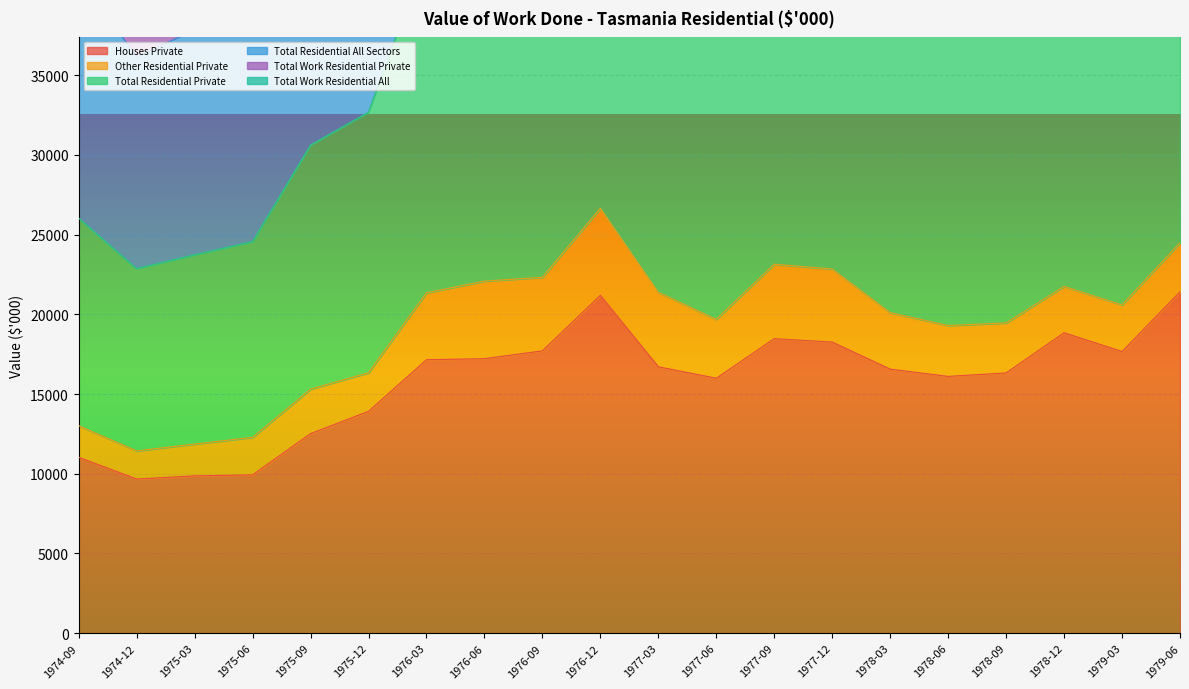

What position from the left is 1975-09?

5